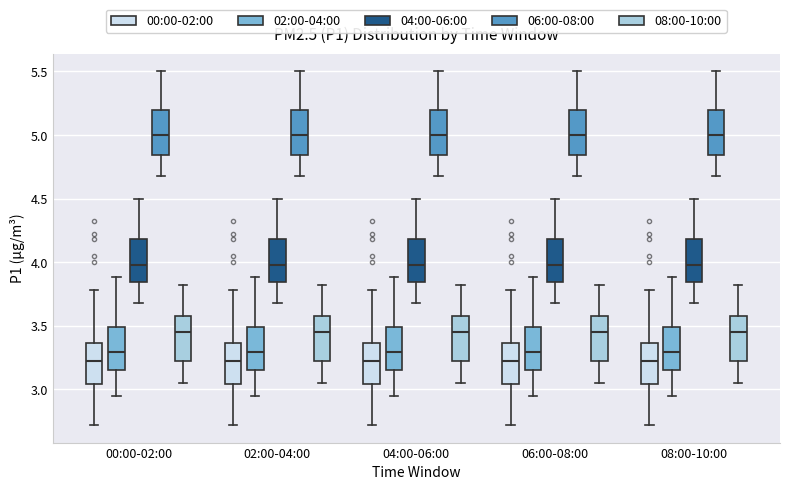

Reading left to right, transcribe this box plot: for each box, give where its median line is, the range the box spans, and where its two whiskers end, as read against the y-axis. The values are not printed on the chart, so give them approximately, as read against the axis.

00:00-02:00 (00:00-02:00): median 3.25, box 3.05 to 3.35, whiskers 2.70 to 3.80
00:00-02:00 (02:00-04:00): median 3.30, box 3.15 to 3.50, whiskers 2.95 to 3.90
00:00-02:00 (04:00-06:00): median 4.00, box 3.85 to 4.20, whiskers 3.70 to 4.50
00:00-02:00 (06:00-08:00): median 5.00, box 4.85 to 5.20, whiskers 4.70 to 5.50
00:00-02:00 (08:00-10:00): median 3.45, box 3.20 to 3.60, whiskers 3.05 to 3.80
02:00-04:00 (00:00-02:00): median 3.25, box 3.05 to 3.35, whiskers 2.70 to 3.80
02:00-04:00 (02:00-04:00): median 3.30, box 3.15 to 3.50, whiskers 2.95 to 3.90
02:00-04:00 (04:00-06:00): median 4.00, box 3.85 to 4.20, whiskers 3.70 to 4.50
02:00-04:00 (06:00-08:00): median 5.00, box 4.85 to 5.20, whiskers 4.70 to 5.50
02:00-04:00 (08:00-10:00): median 3.45, box 3.20 to 3.60, whiskers 3.05 to 3.80
04:00-06:00 (00:00-02:00): median 3.25, box 3.05 to 3.35, whiskers 2.70 to 3.80
04:00-06:00 (02:00-04:00): median 3.30, box 3.15 to 3.50, whiskers 2.95 to 3.90
04:00-06:00 (04:00-06:00): median 4.00, box 3.85 to 4.20, whiskers 3.70 to 4.50
04:00-06:00 (06:00-08:00): median 5.00, box 4.85 to 5.20, whiskers 4.70 to 5.50
04:00-06:00 (08:00-10:00): median 3.45, box 3.20 to 3.60, whiskers 3.05 to 3.80
06:00-08:00 (00:00-02:00): median 3.25, box 3.05 to 3.35, whiskers 2.70 to 3.80
06:00-08:00 (02:00-04:00): median 3.30, box 3.15 to 3.50, whiskers 2.95 to 3.90
06:00-08:00 (04:00-06:00): median 4.00, box 3.85 to 4.20, whiskers 3.70 to 4.50
06:00-08:00 (06:00-08:00): median 5.00, box 4.85 to 5.20, whiskers 4.70 to 5.50
06:00-08:00 (08:00-10:00): median 3.45, box 3.20 to 3.60, whiskers 3.05 to 3.80
08:00-10:00 (00:00-02:00): median 3.25, box 3.05 to 3.35, whiskers 2.70 to 3.80
08:00-10:00 (02:00-04:00): median 3.30, box 3.15 to 3.50, whiskers 2.95 to 3.90
08:00-10:00 (04:00-06:00): median 4.00, box 3.85 to 4.20, whiskers 3.70 to 4.50
08:00-10:00 (06:00-08:00): median 5.00, box 4.85 to 5.20, whiskers 4.70 to 5.50
08:00-10:00 (08:00-10:00): median 3.45, box 3.20 to 3.60, whiskers 3.05 to 3.80